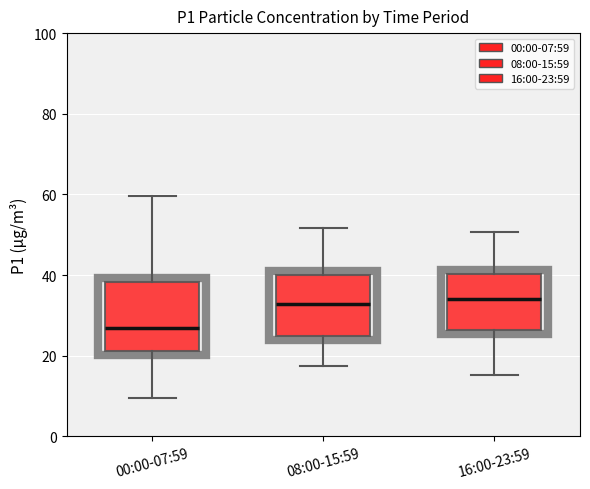

Reading left to right, transcribe this box plot: for each box, give where its median line is, the range the box spans, and where its two whiskers end, as read against the y-axis. The values are not printed on the chart, so give them approximately, as read against the axis.

00:00-07:59: median 26, box 22 to 38, whiskers 10 to 60
08:00-15:59: median 32, box 26 to 40, whiskers 18 to 52
16:00-23:59: median 34, box 26 to 40, whiskers 16 to 50